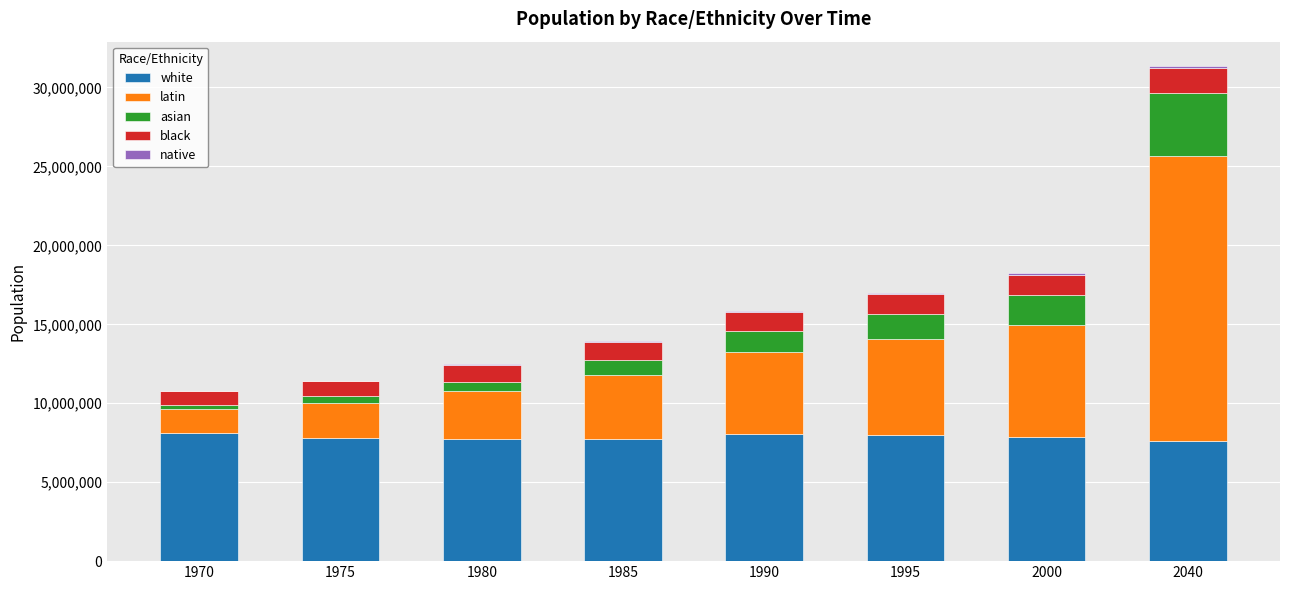

At which category is the sum across all series the highest?

2040